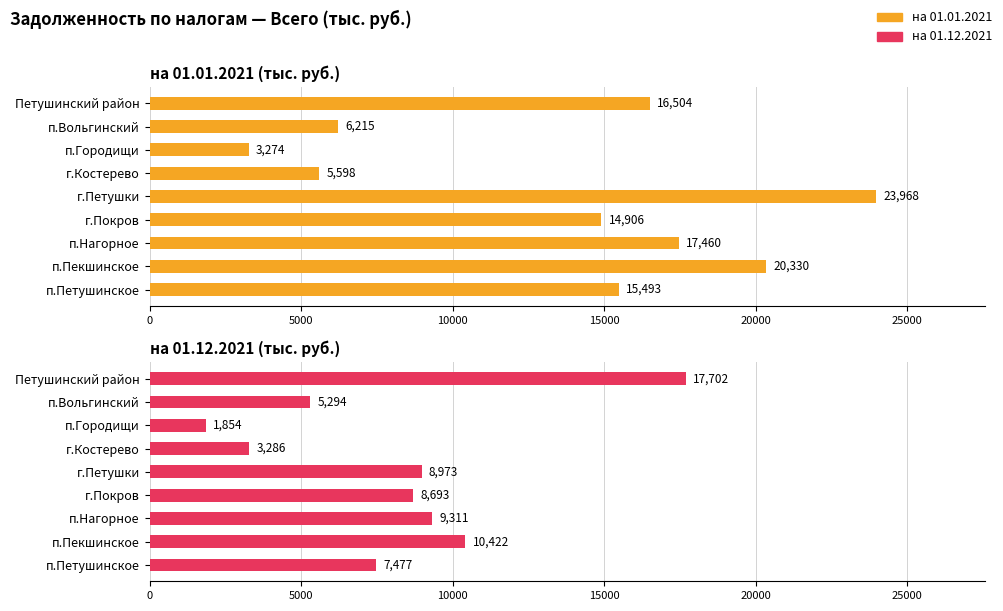

What is the highest value of the на 01.12.2021 series?

17702